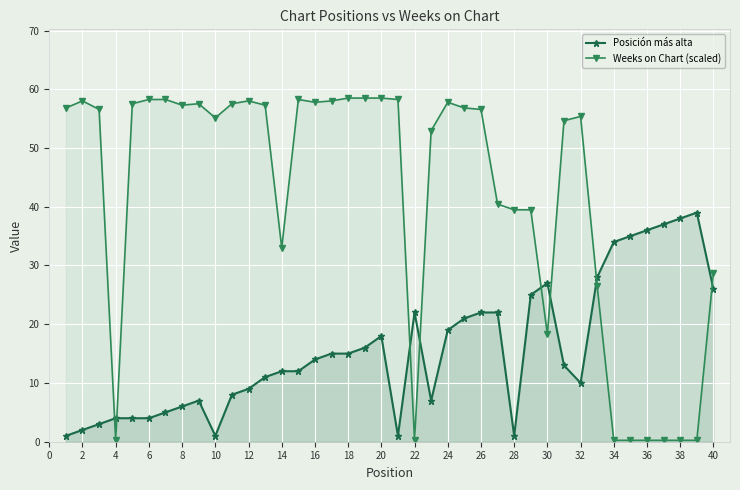

What is the average value of the Posición más alta series?

15.8